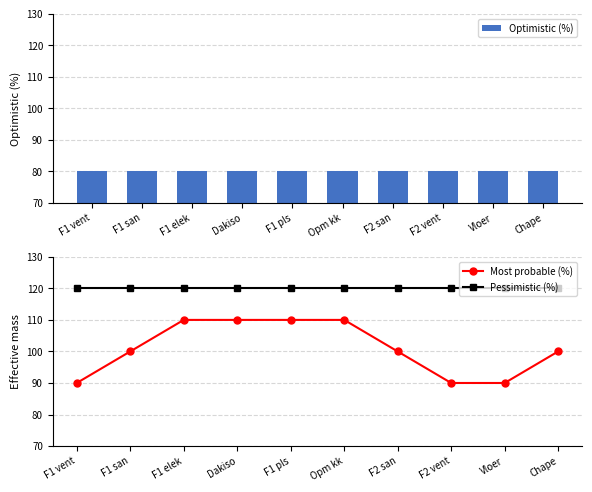

Which category has the lowest value across all series?

F1 vent